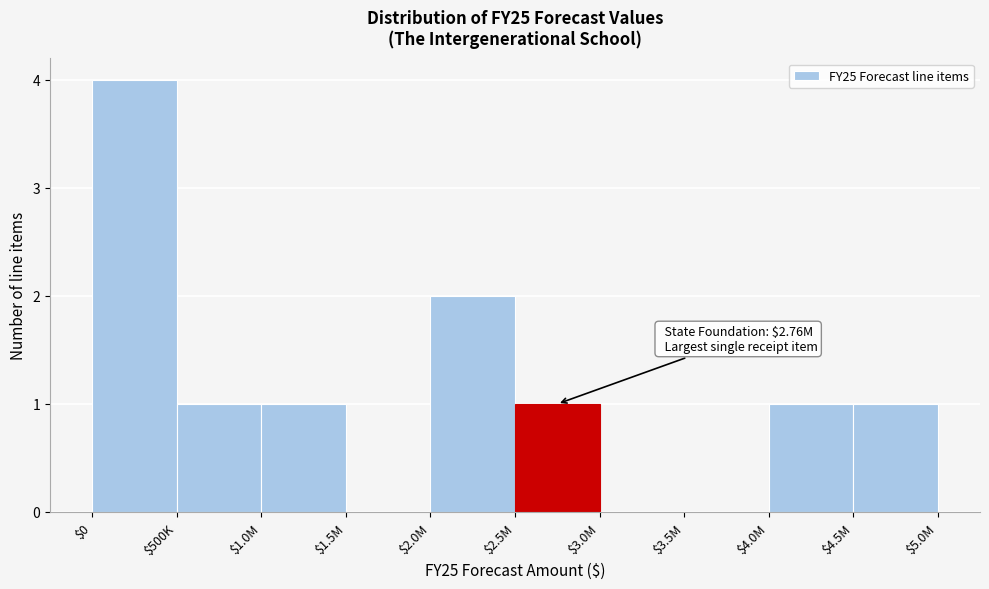

What is the sum of all values?

11